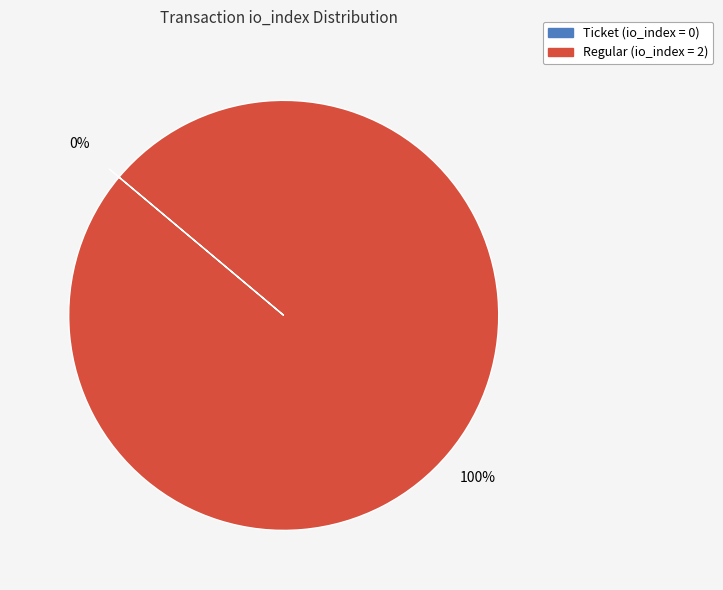

What is the largest slice in the pie chart?

tx_type: Regular (io_index=2)